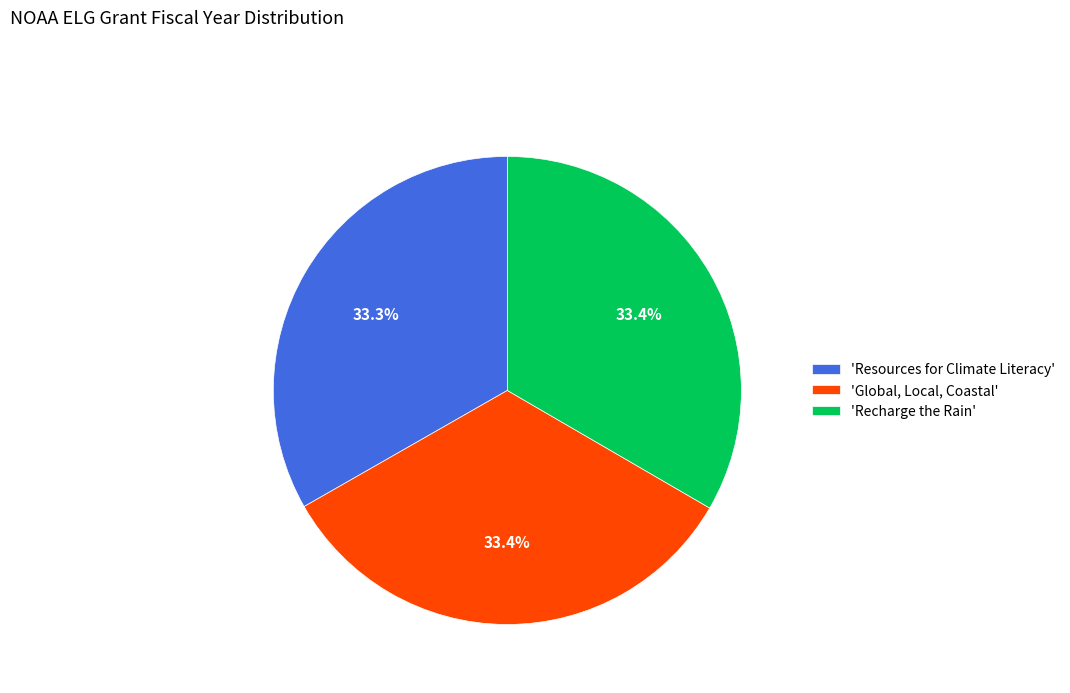

Approximately how many times larger is the value at 'Recharge the Rain' compared to 'Resources for Climate Literacy'?

1.0